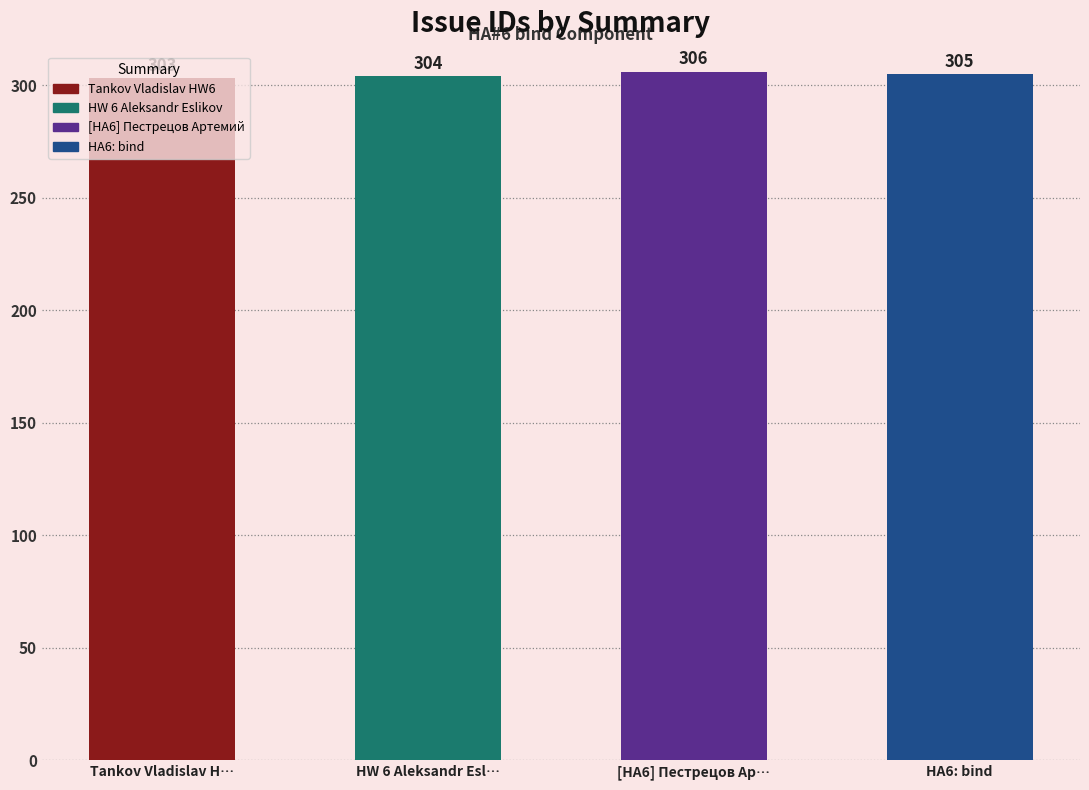

Rank the categories by value from lowest to highest.

Tankov Vladislav HW6, HW 6 Aleksandr Eslikov, HA6: bind, [HA6] Пестрецов Артемий